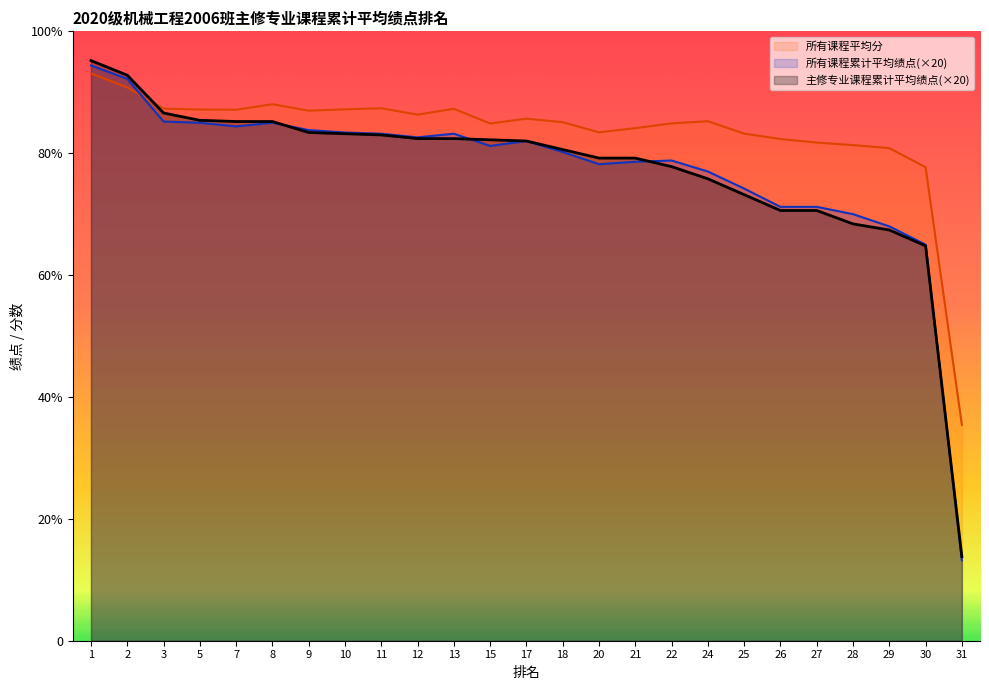

In 所有课程平均分, how many points are higher than both neighbors (excluding endpoints)?

5